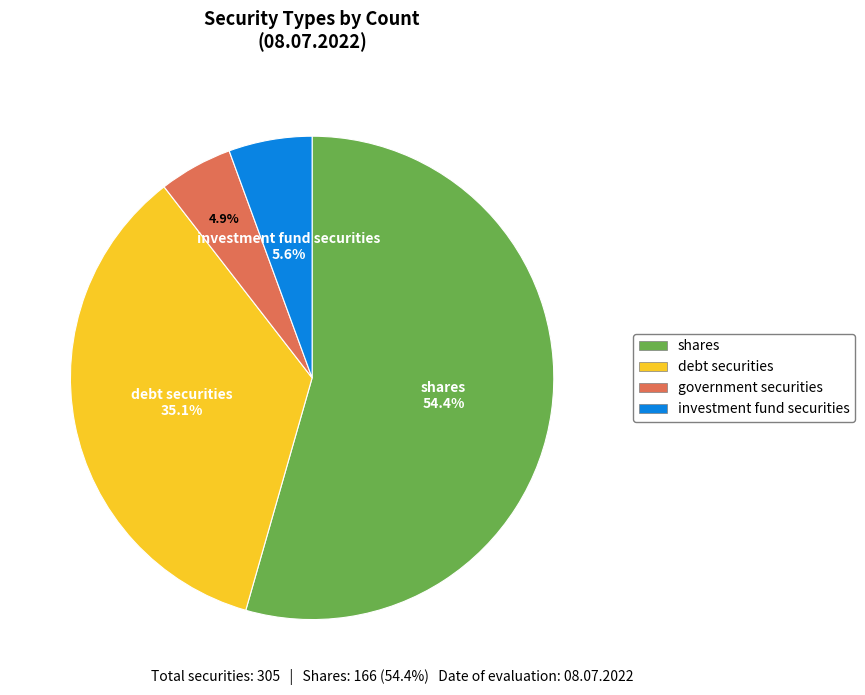

Between government securities and shares, which is larger?

shares